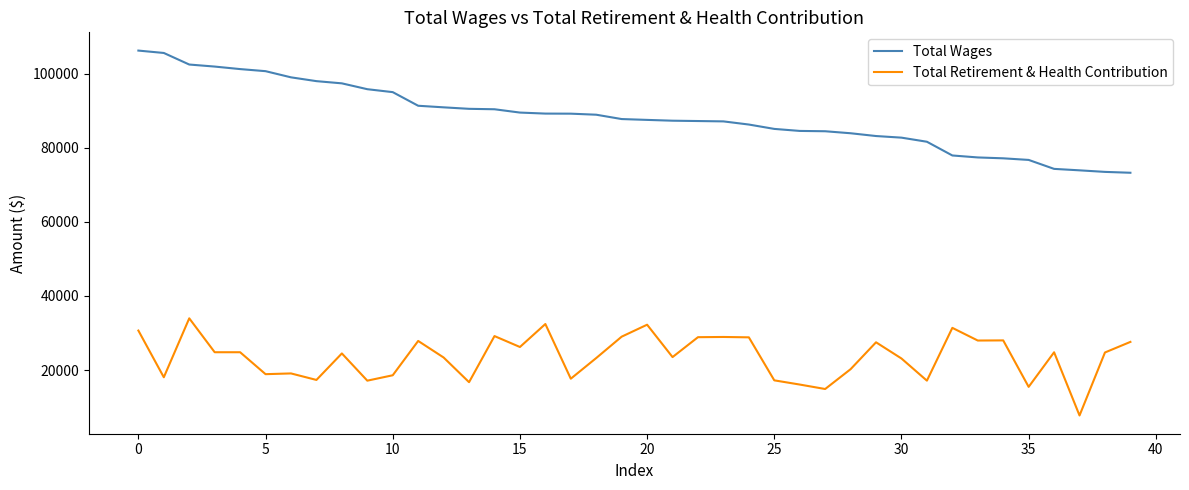

What is the maximum value shown in the chart?

106185